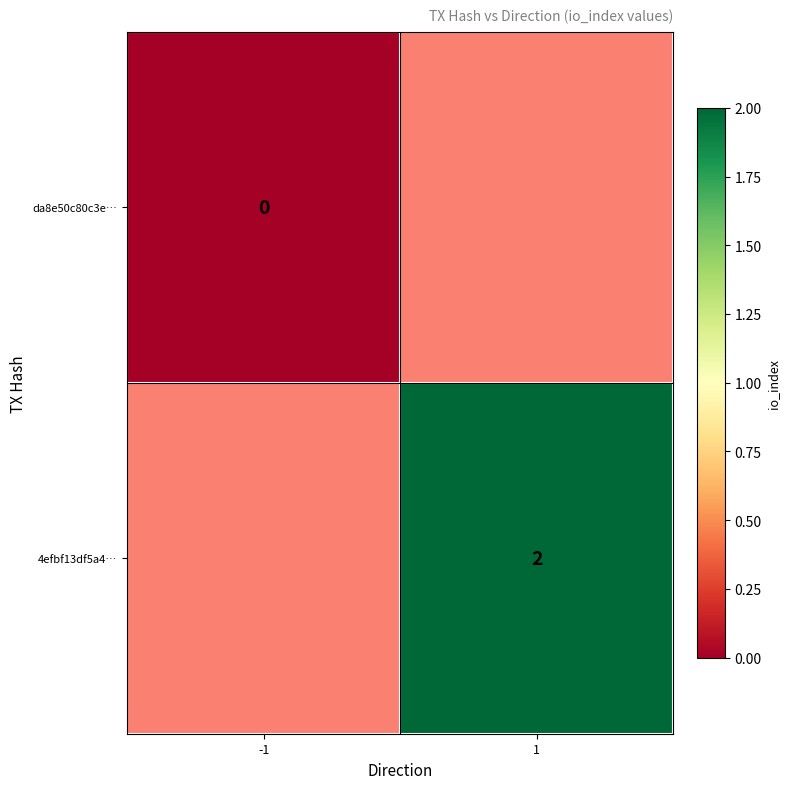

Is the value of da8e50c80c3e… at -1 greater than the value of 4efbf13df5a4… at 1?

No